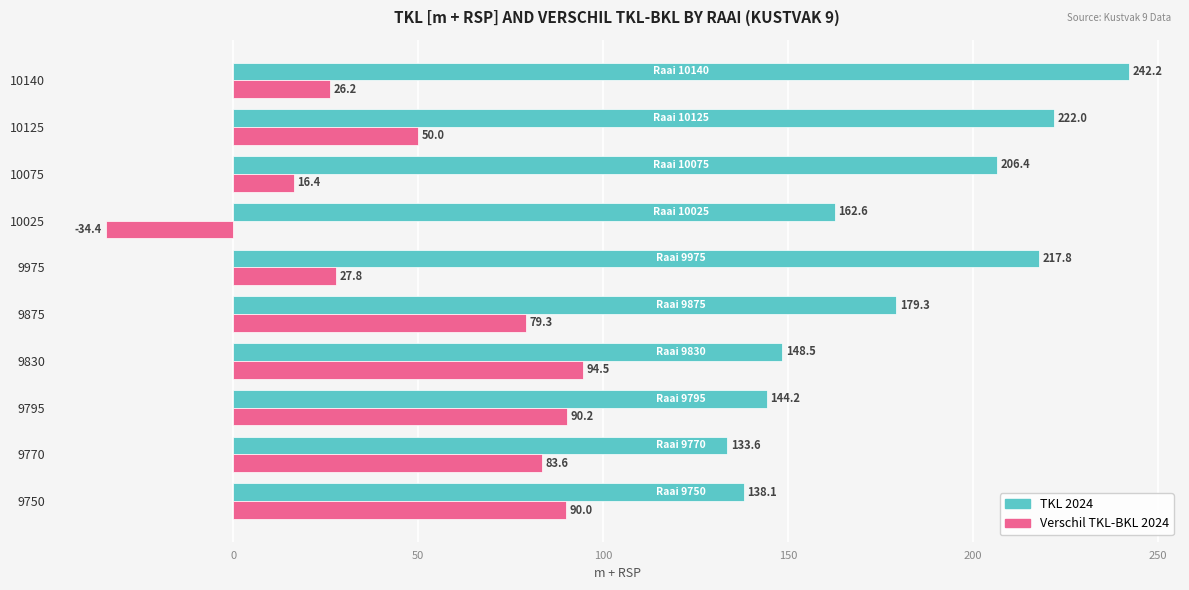

What is the approximate value of Verschil TKL-BKL 2024 at 10025?

-34.4